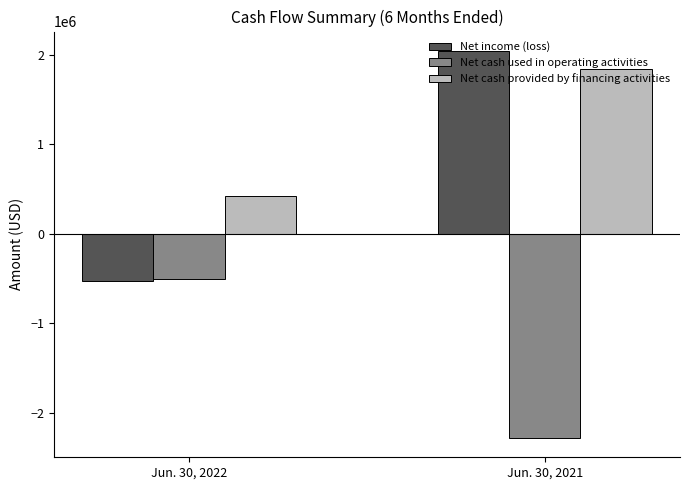

What is the difference between the highest and lowest values at Jun. 30, 2021?

4325876